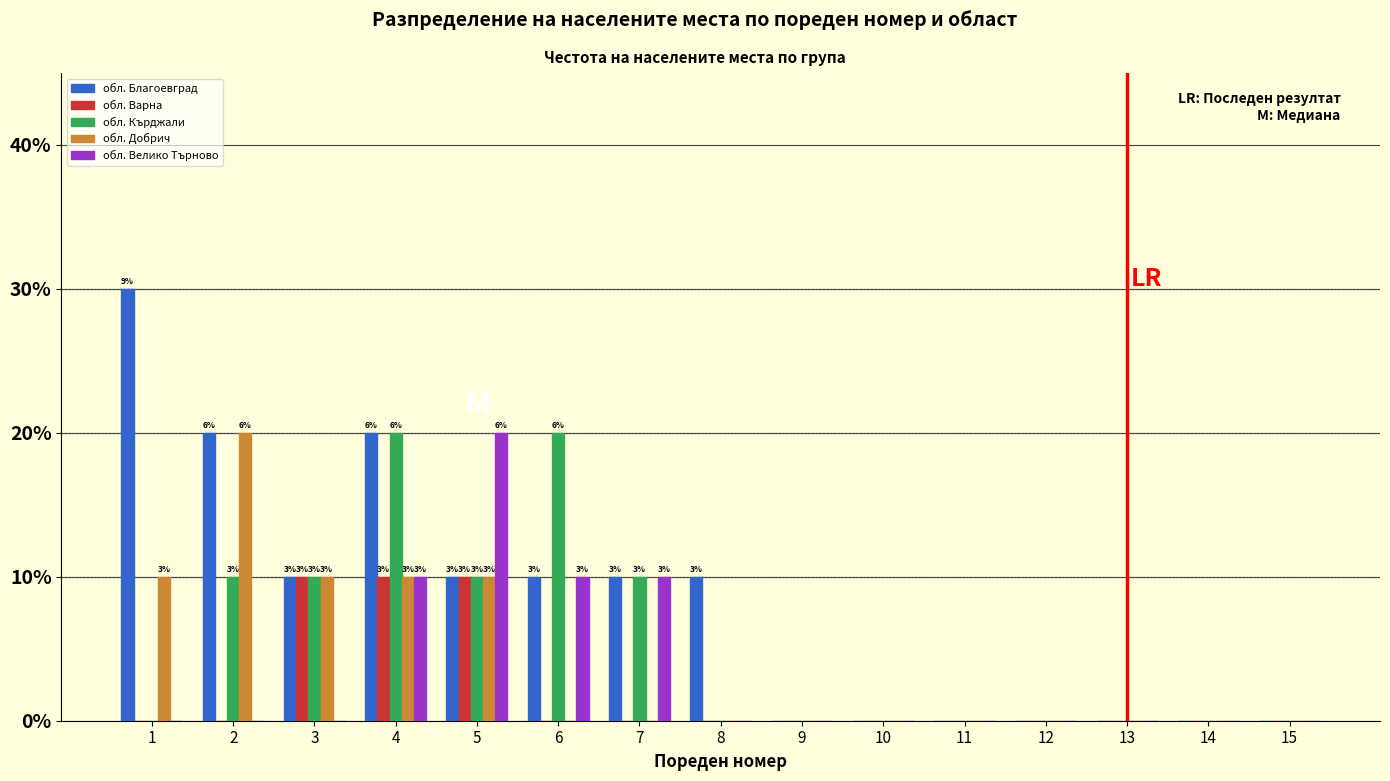

What are all the series names shown in the legend?

обл. Благоевград, обл. Варна, обл. Кърджали, обл. Добрич, обл. Велико Търново